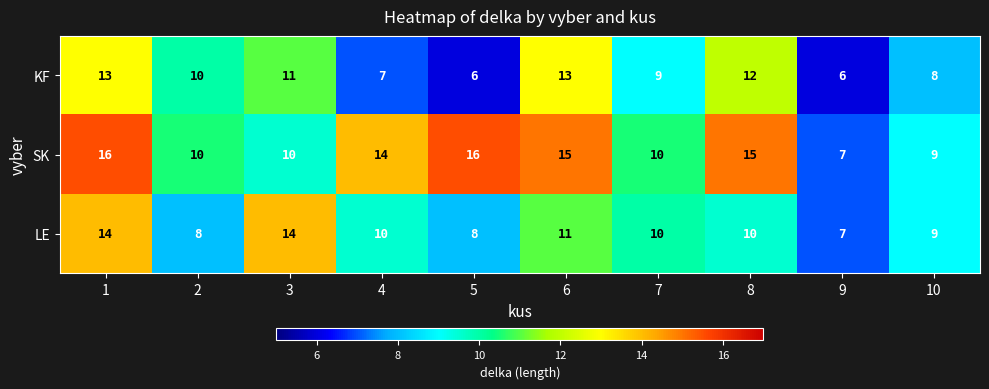

How many values in the SK series are below 14?

5